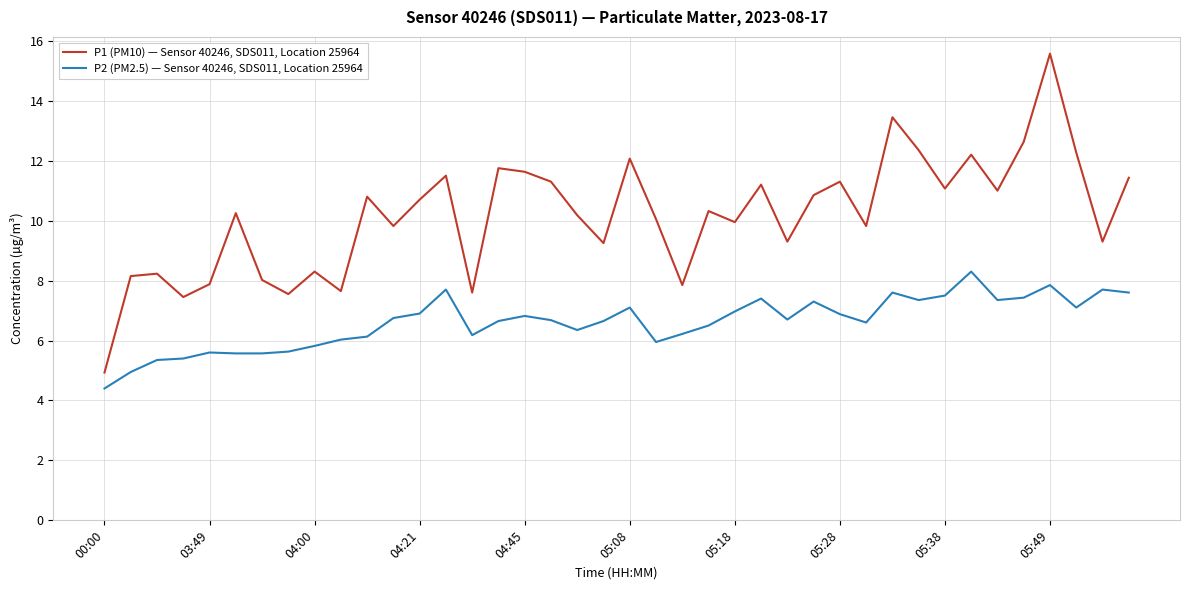

What is the sum of all P2 (PM2.5) — Sensor 40246, SDS011, Location 25964 values?

264.5